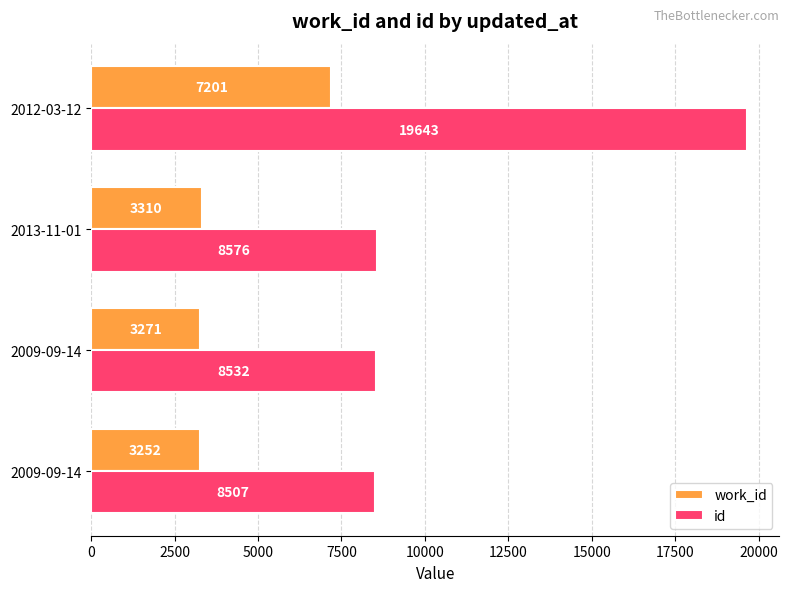

What is the difference between the maximum and second lowest values in the id series?

11111